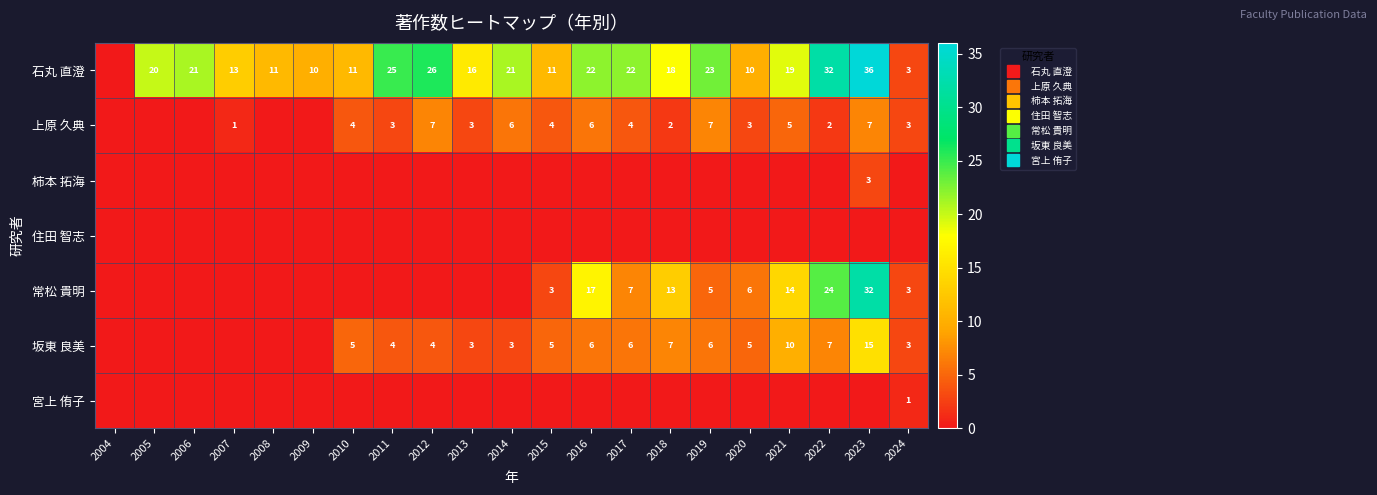

Rank the series by their maximum value, from highest to lowest.

石丸 直澄, 常松 貴明, 坂東 良美, 上原 久典, 柿本 拓海, 宮上 侑子, 住田 智志